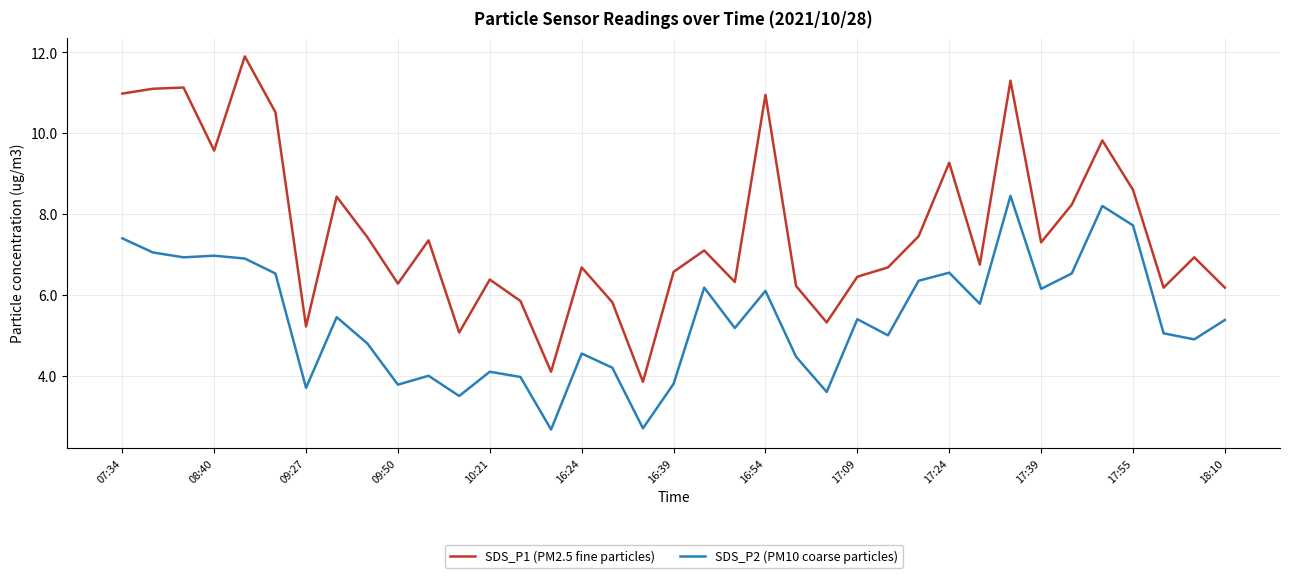

Which series has the largest total across all categories?

SDS_P1 (PM2.5 fine particles)